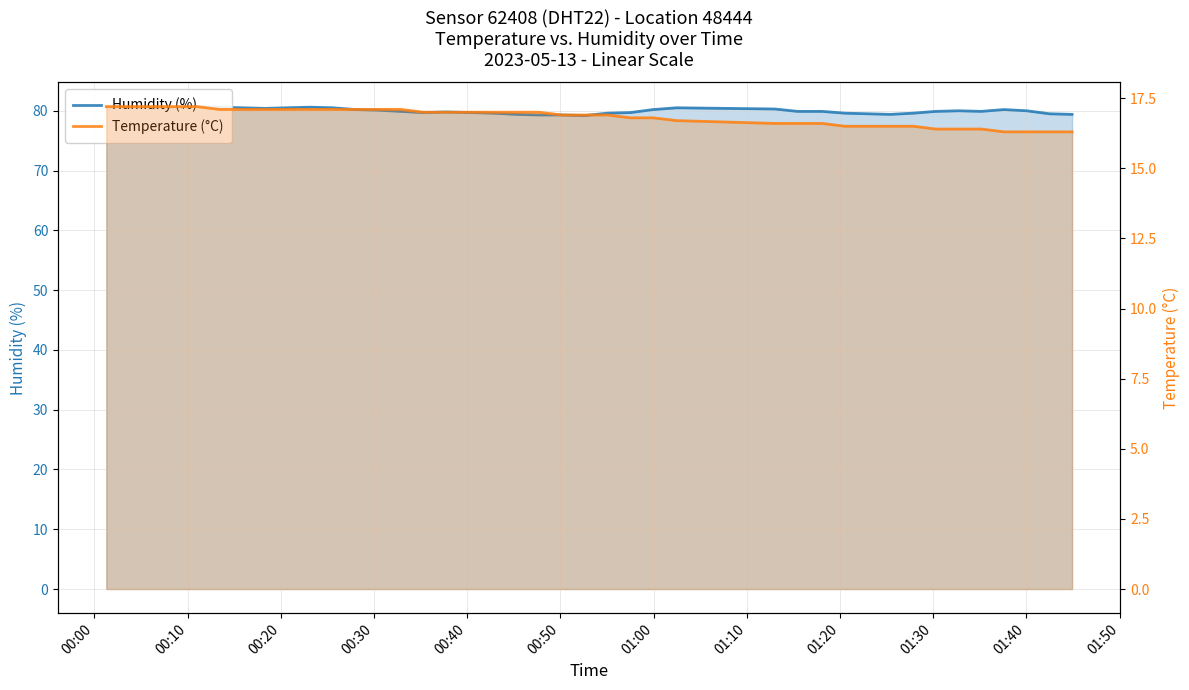

Rank the series by their maximum value, from lowest to highest.

Temperature (°C), Humidity (%)